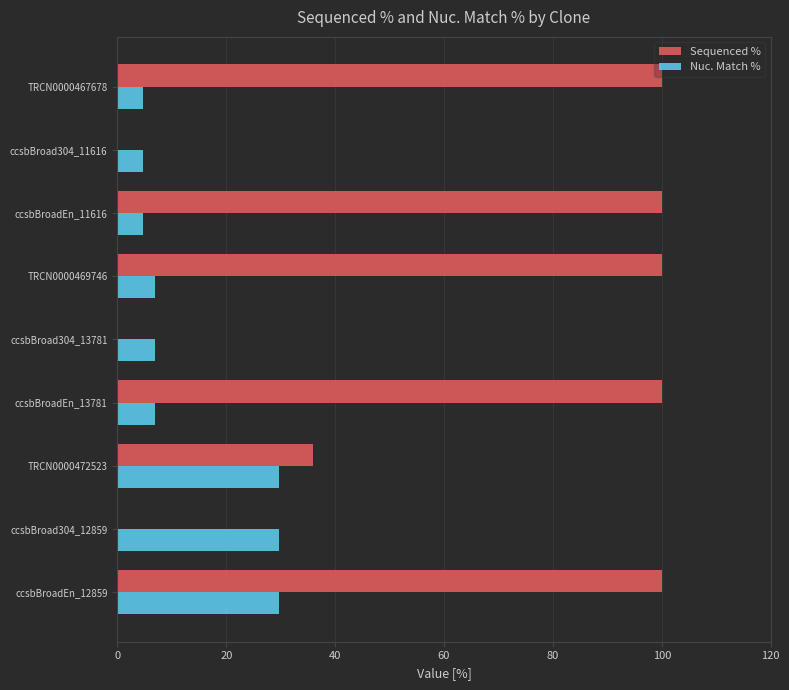

Is the value of Sequenced % at TRCN0000469746 greater than the value of Nuc. Match % at ccsbBroadEn_11616?

Yes